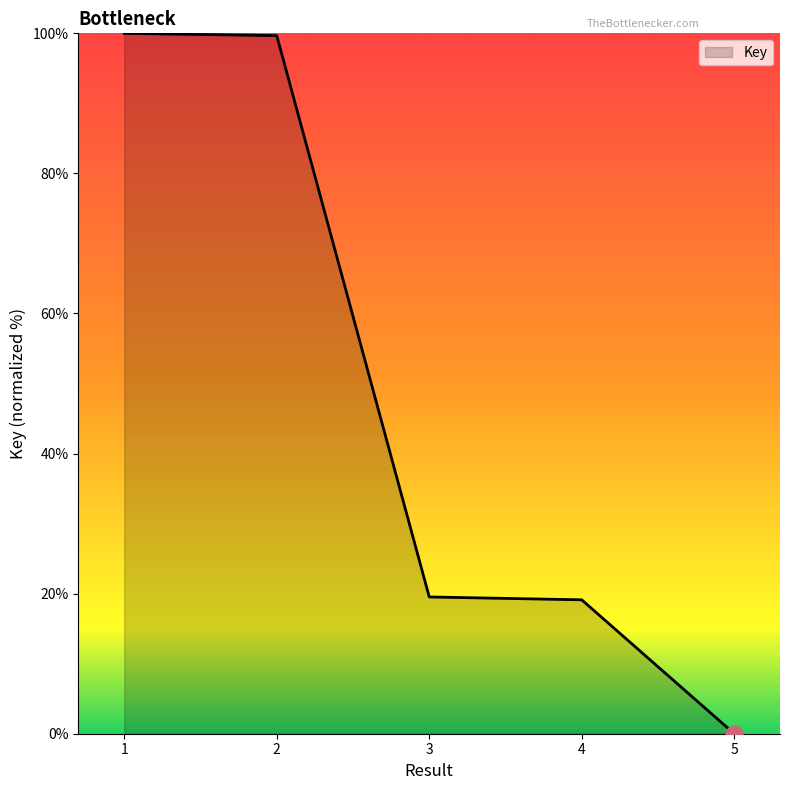

Which label corresponds to the smallest value in the chart?

5